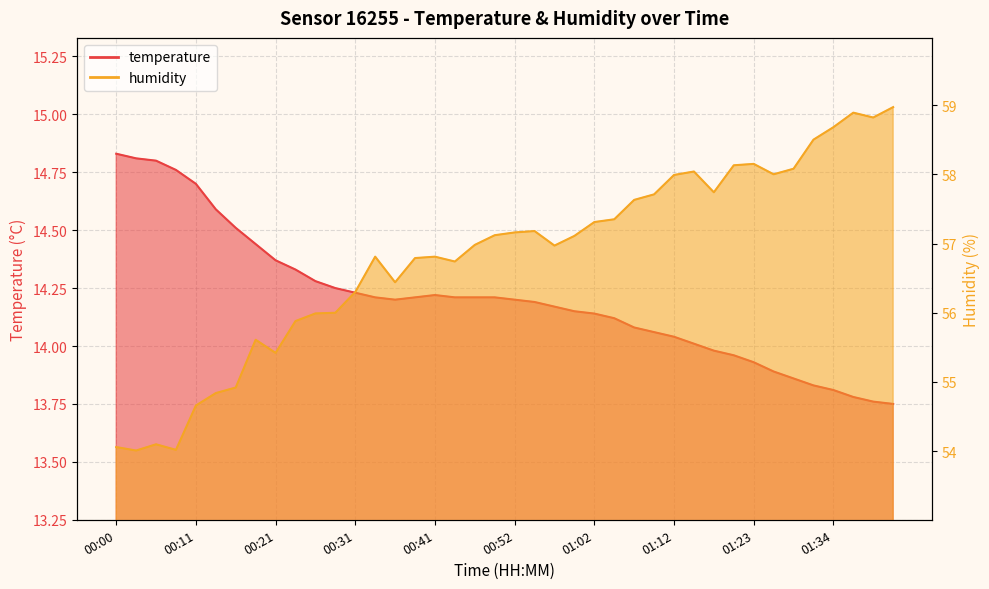

What is the average value of the humidity series?

56.8